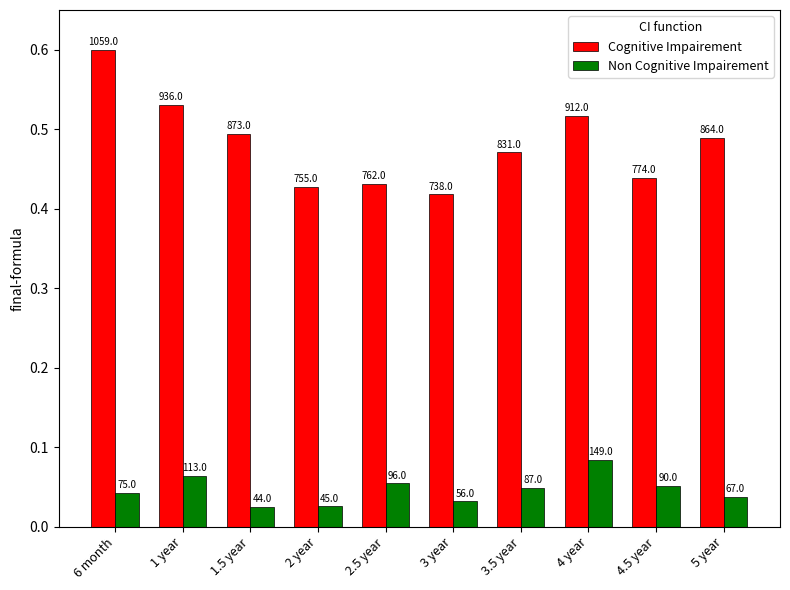

At which label does Non Cognitive Impairement reach its peak?

4 year